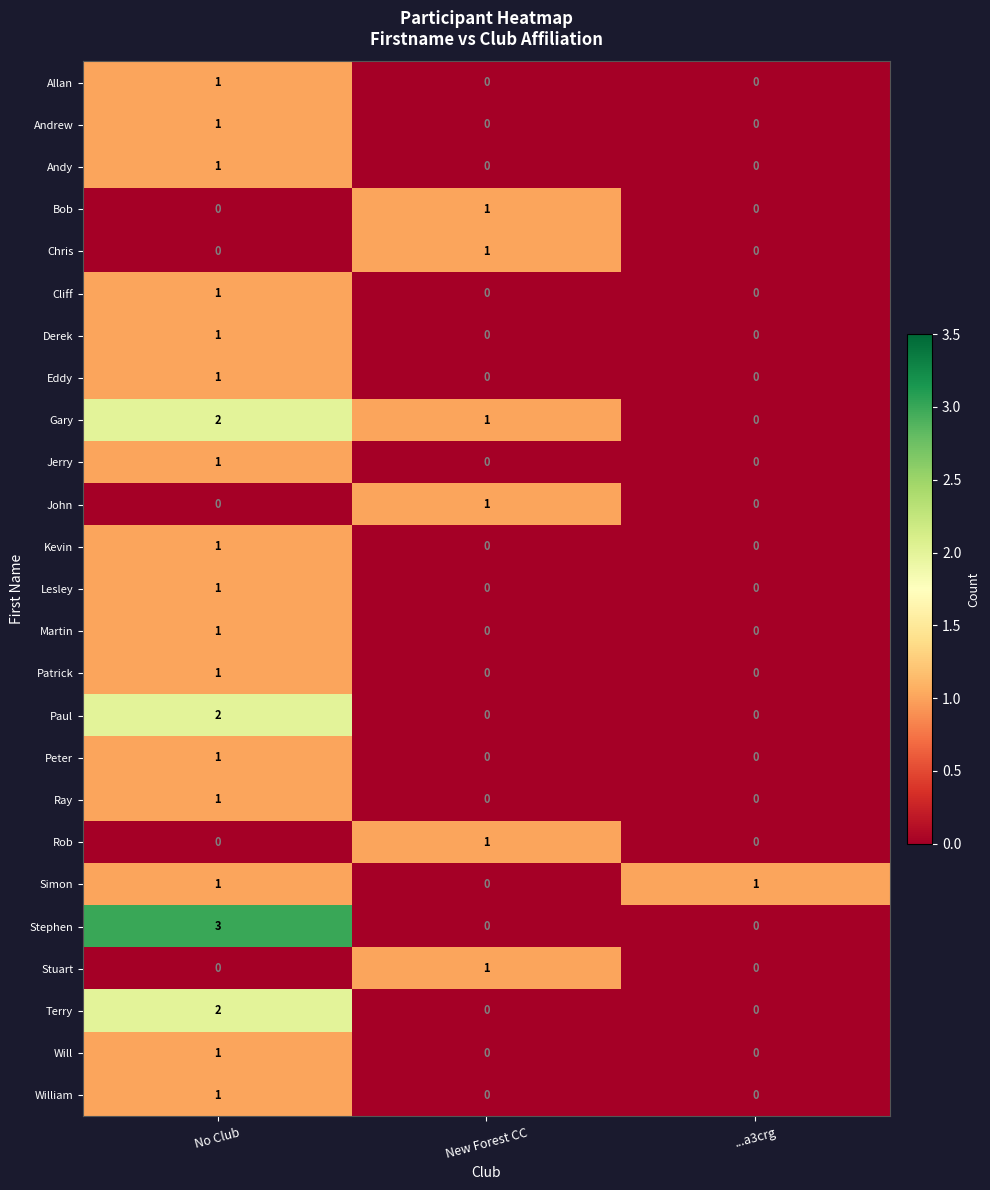

Count the Derek values in the range 0 to 1.

3